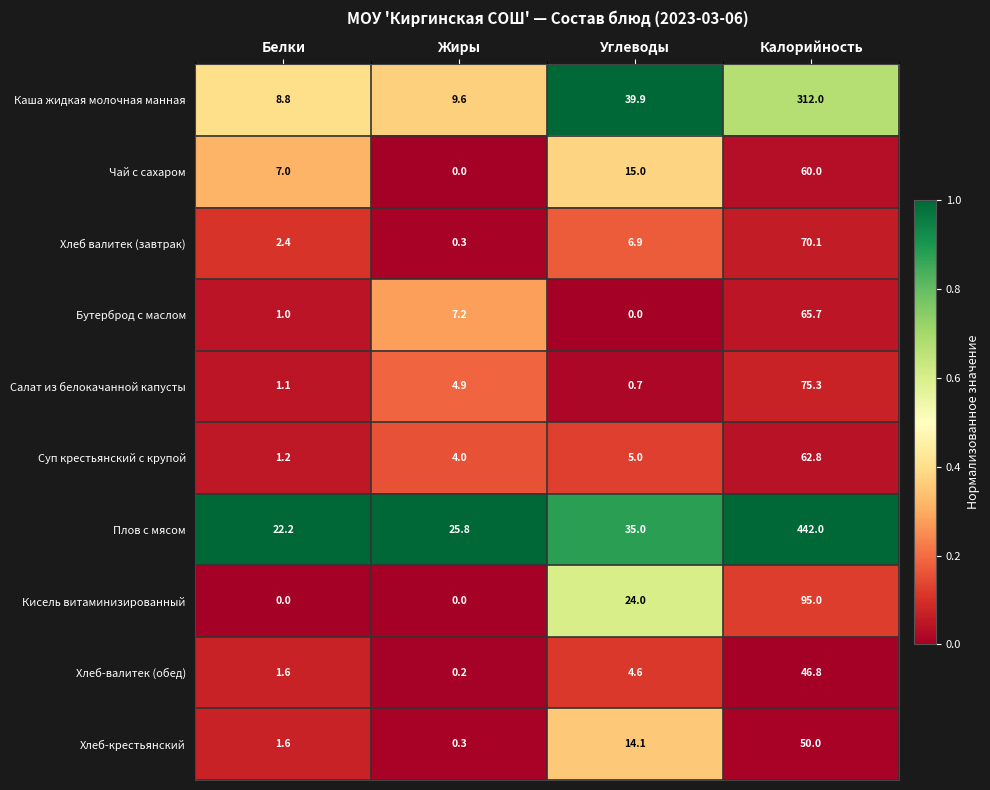

What is the sum of all Каша жидкая молочная манная values?

370.3